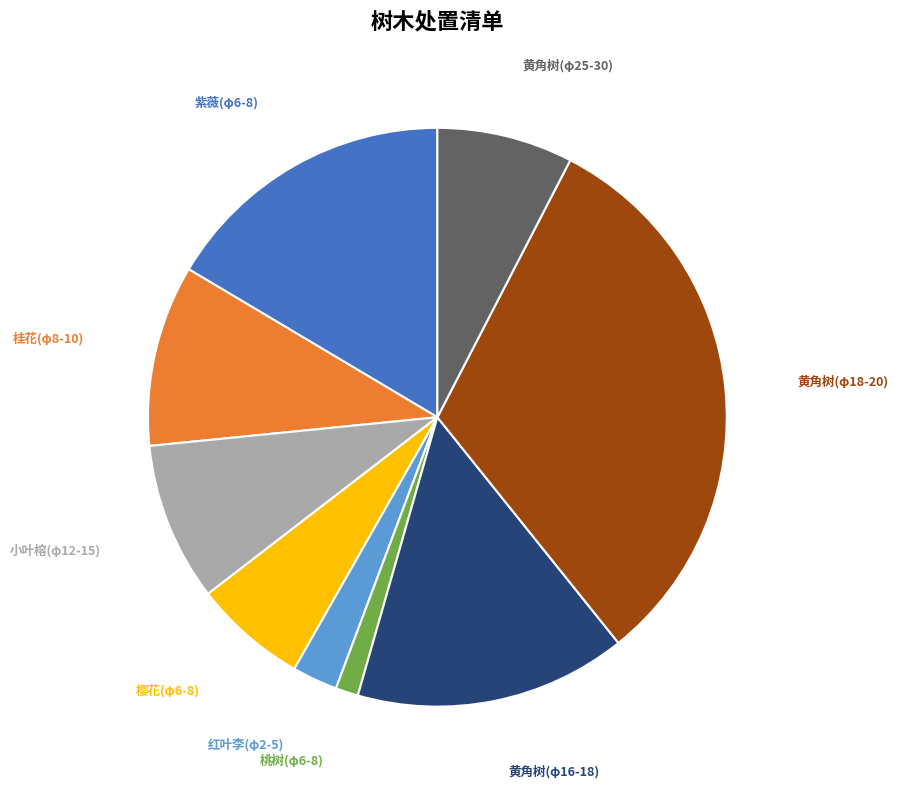

How many segments does this pie chart have?

9